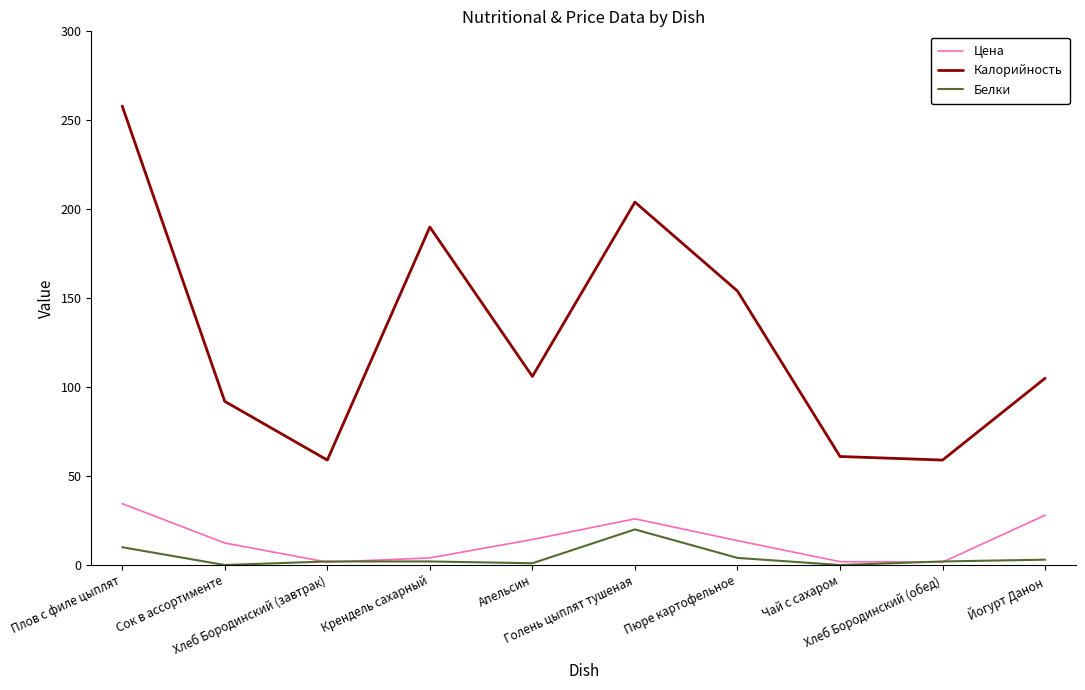

What is the difference between the highest and lowest values at Сок в ассортименте?

92.0